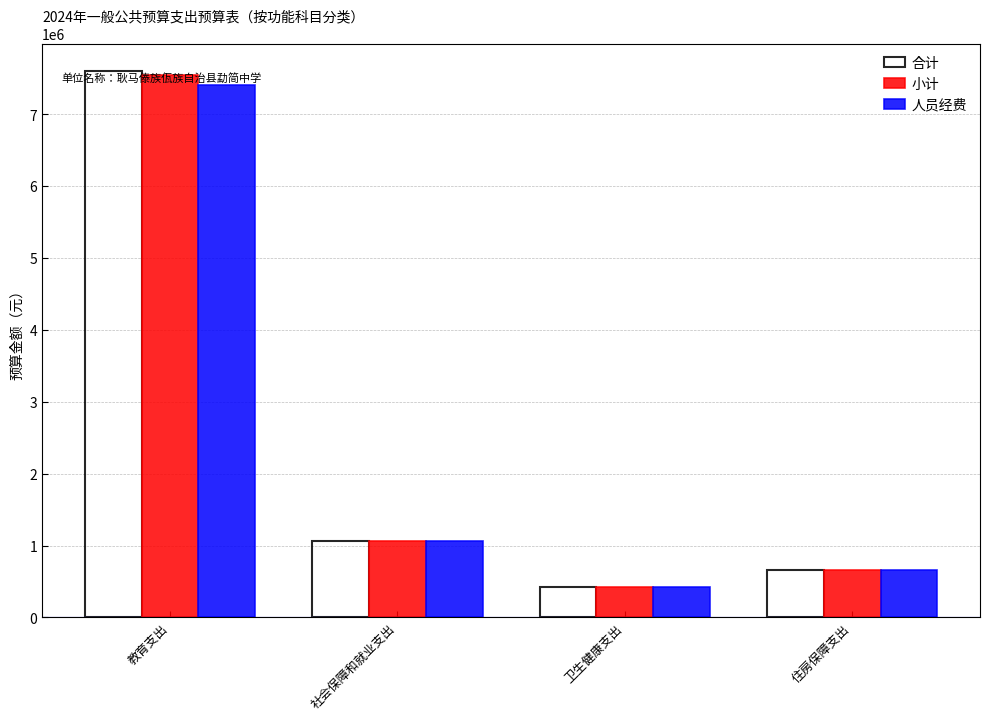

Read the 人员经费 value at 社会保障和就业支出.

1064040.4